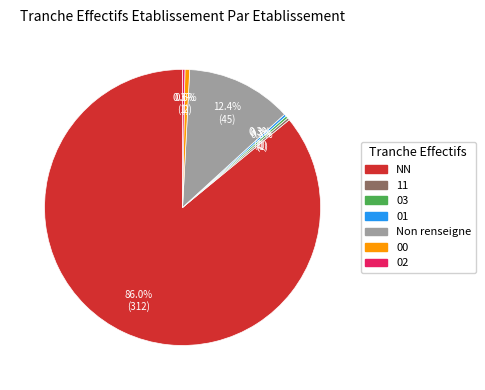

To the nearest percent, what is the difference between the largest and smallest slice percentages?

86%